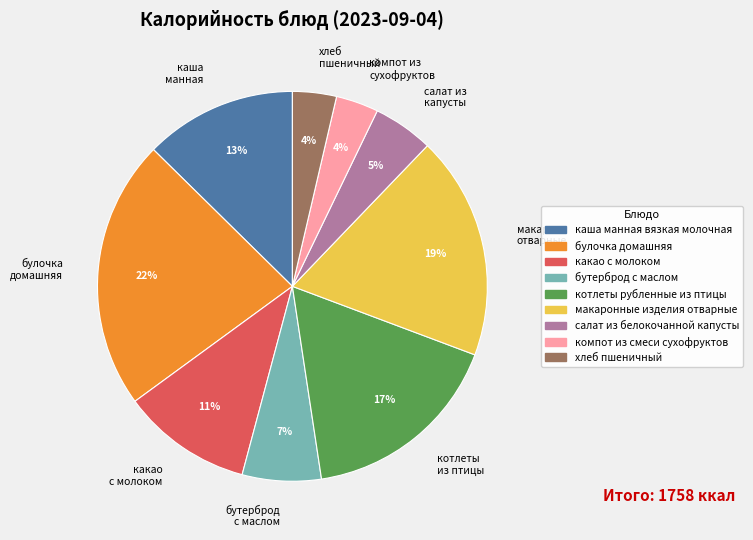

Which category has the biggest portion of the pie?

булочка домашняя